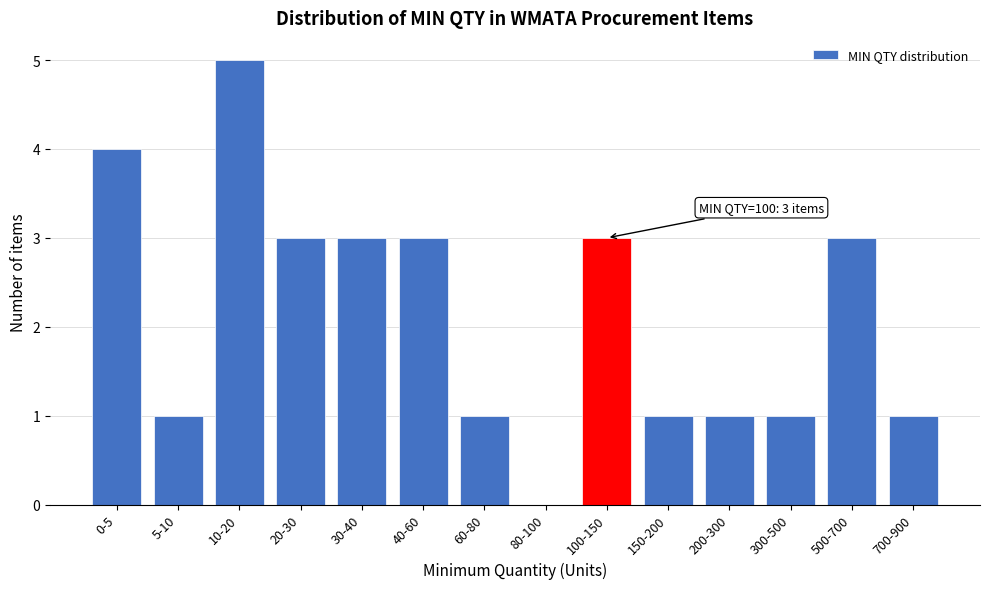

Reading right to left, list all the values displayed in this chart.

700-900=1	500-700=3	300-500=1	200-300=1	150-200=1	100-150=3	80-100=0	60-80=1	40-60=3	30-40=3	20-30=3	10-20=5	5-10=1	0-5=4